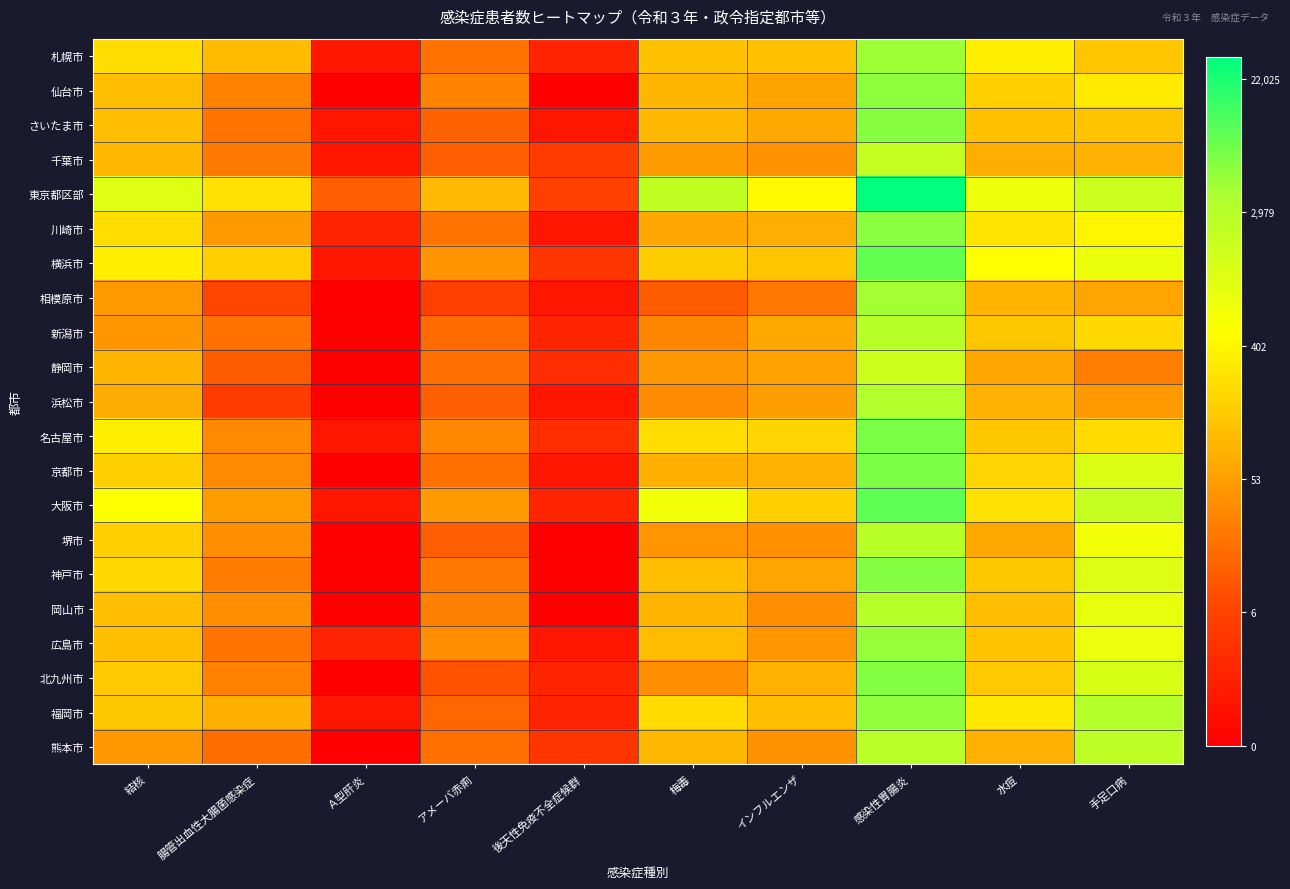

Between インフルエンザ and 感染性胃腸炎, which is larger?

感染性胃腸炎